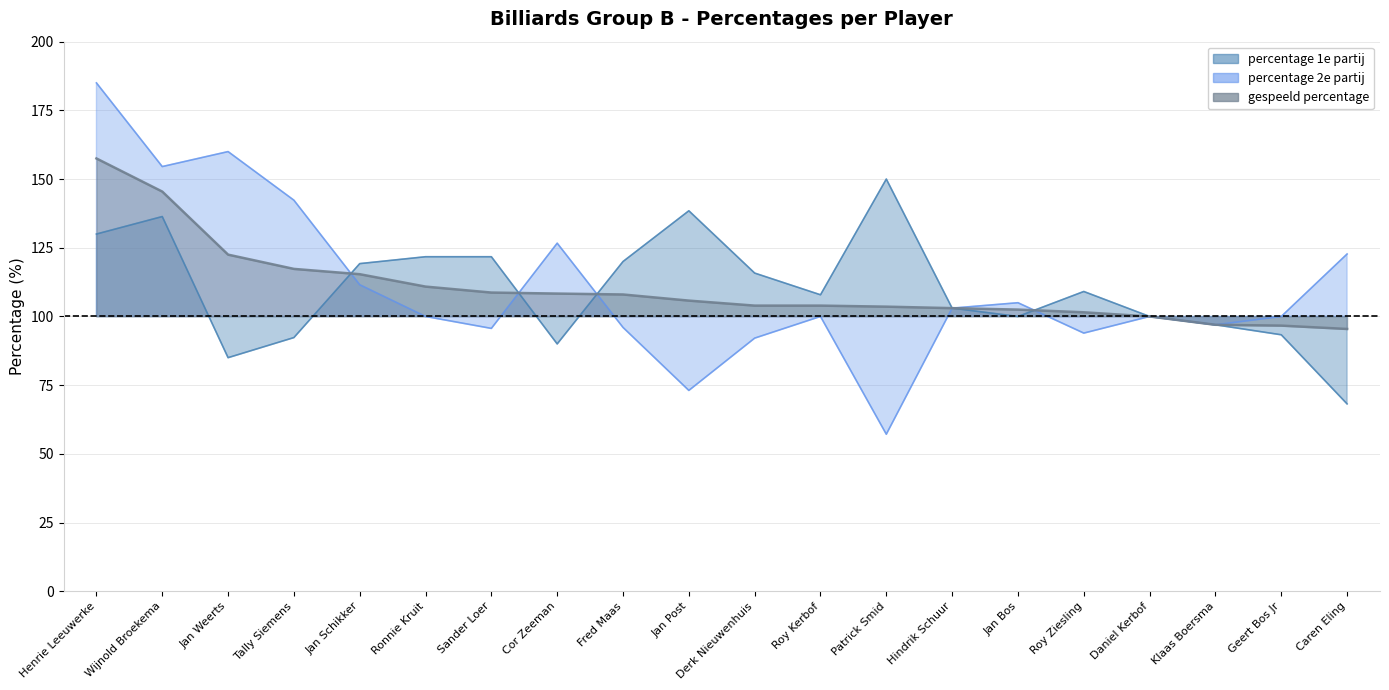

How many lines are shown in the chart?

3